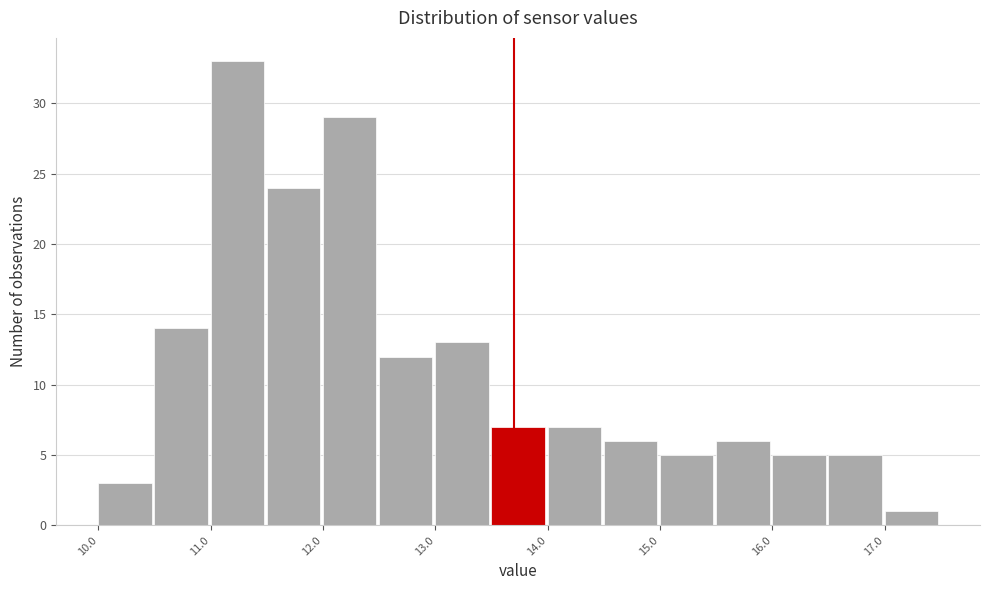

Which range on the x-axis has the tallest bar?

11.0 to 11.5